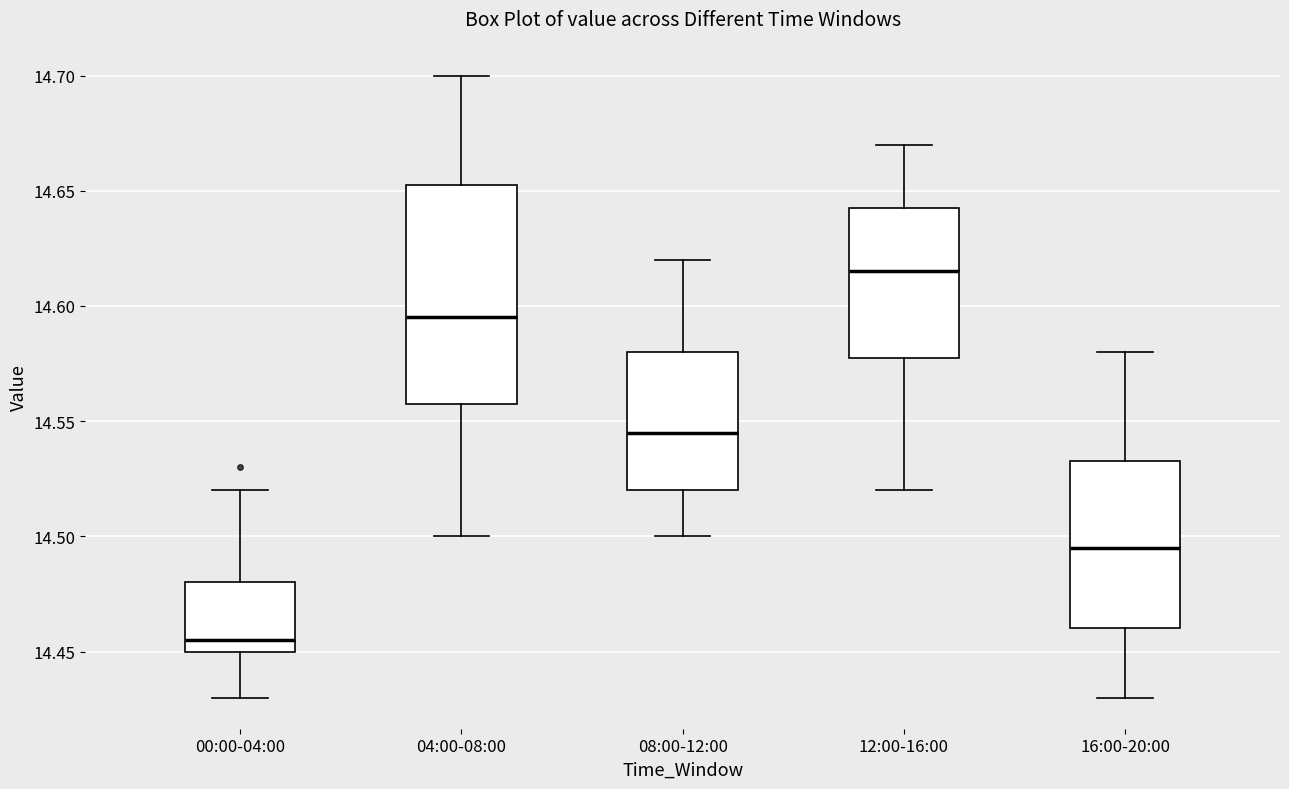

Reading left to right, transcribe this box plot: for each box, give where its median line is, the range the box spans, and where its two whiskers end, as read against the y-axis. The values are not printed on the chart, so give them approximately, as read against the axis.

00:00-04:00: median 14.455, box 14.450 to 14.480, whiskers 14.430 to 14.520
04:00-08:00: median 14.595, box 14.560 to 14.655, whiskers 14.500 to 14.700
08:00-12:00: median 14.545, box 14.520 to 14.580, whiskers 14.500 to 14.620
12:00-16:00: median 14.615, box 14.580 to 14.645, whiskers 14.520 to 14.670
16:00-20:00: median 14.495, box 14.460 to 14.535, whiskers 14.430 to 14.580